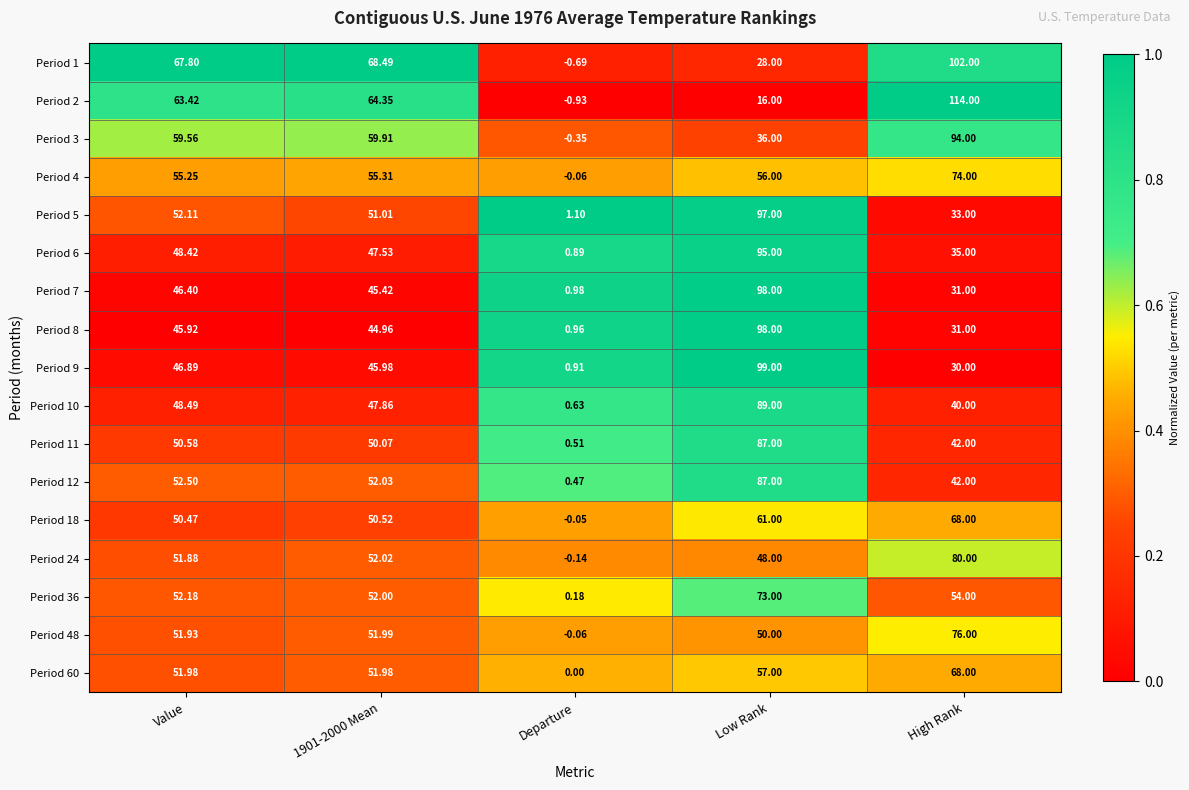

Where is Period 11 nearest to the value 43?

High Rank